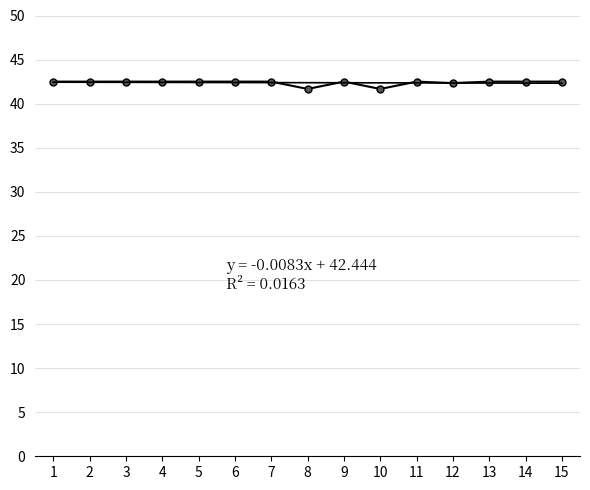

List the labels in order of value, largest first.

1, 2, 3, 4, 5, 6, 7, 9, 11, 13, 14, 15, 12, 8, 10